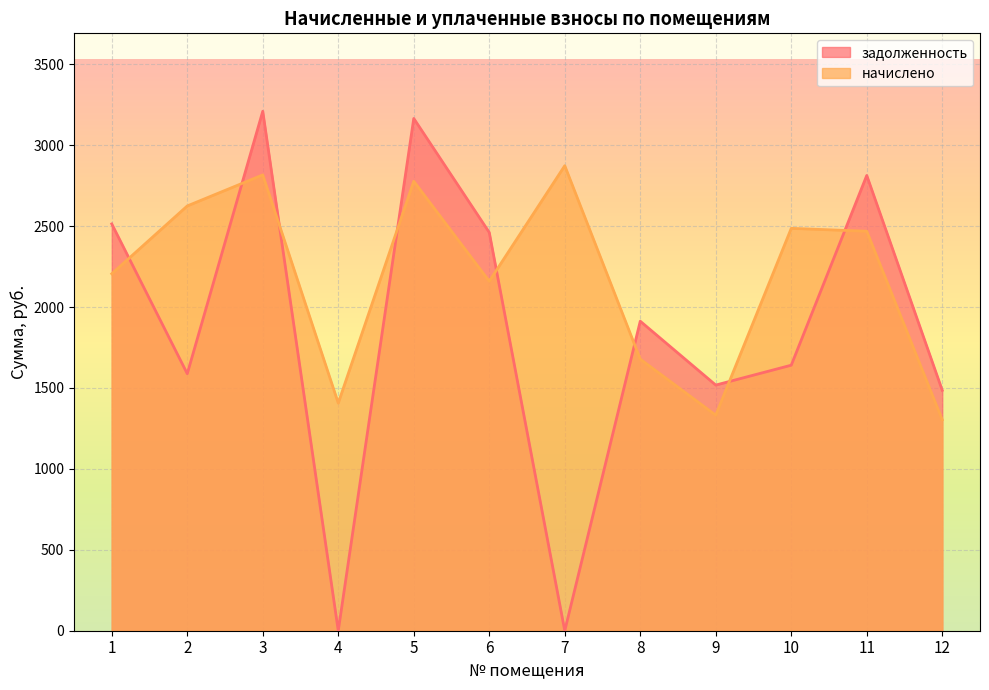

At which label is начислено closest to 2088?

6